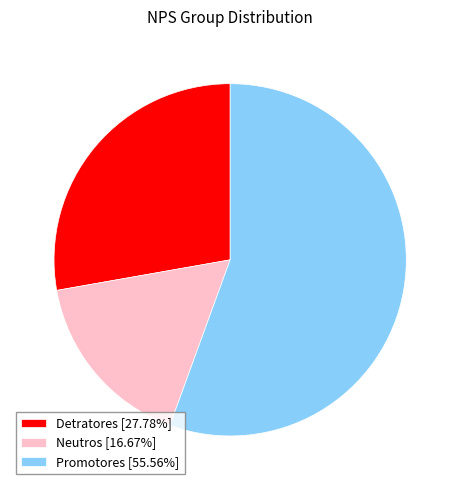

Does any single category account for the majority?

Yes